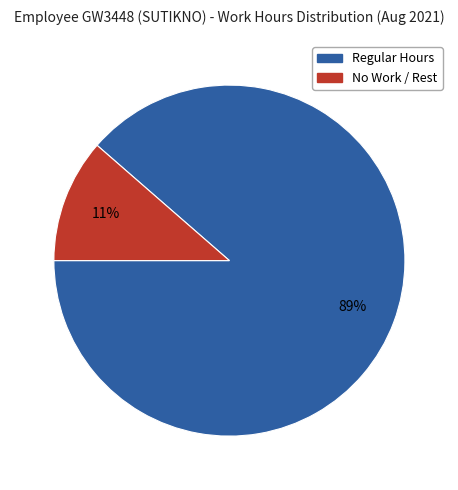

Is there any slice that represents more than half of the pie?

Yes